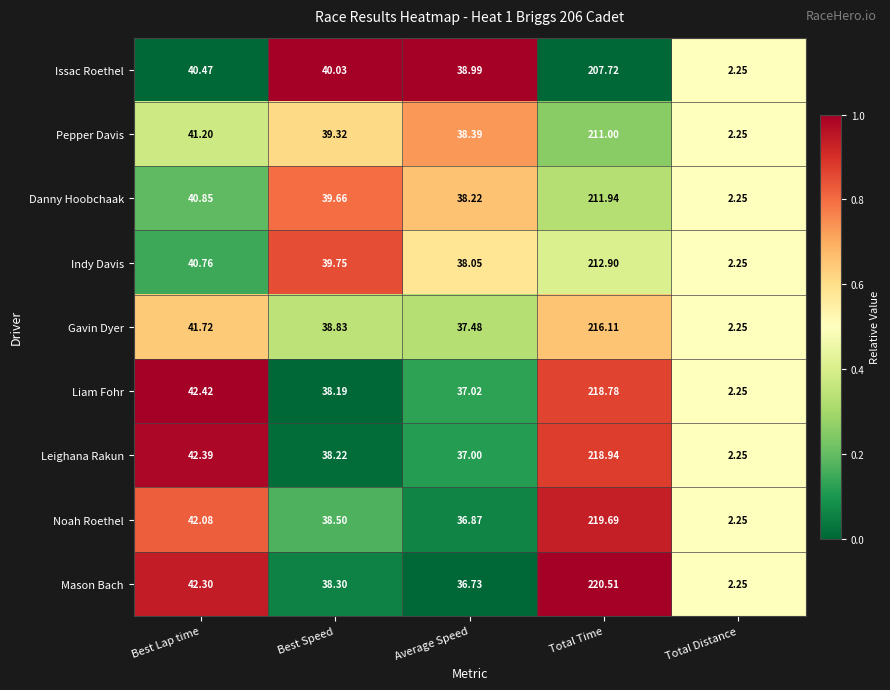

At Average Speed, list the series in order from smallest to largest.

Mason Bach, Noah Roethel, Leighana Rakun, Liam Fohr, Gavin Dyer, Indy Davis, Danny Hoobchaak, Pepper Davis, Issac Roethel